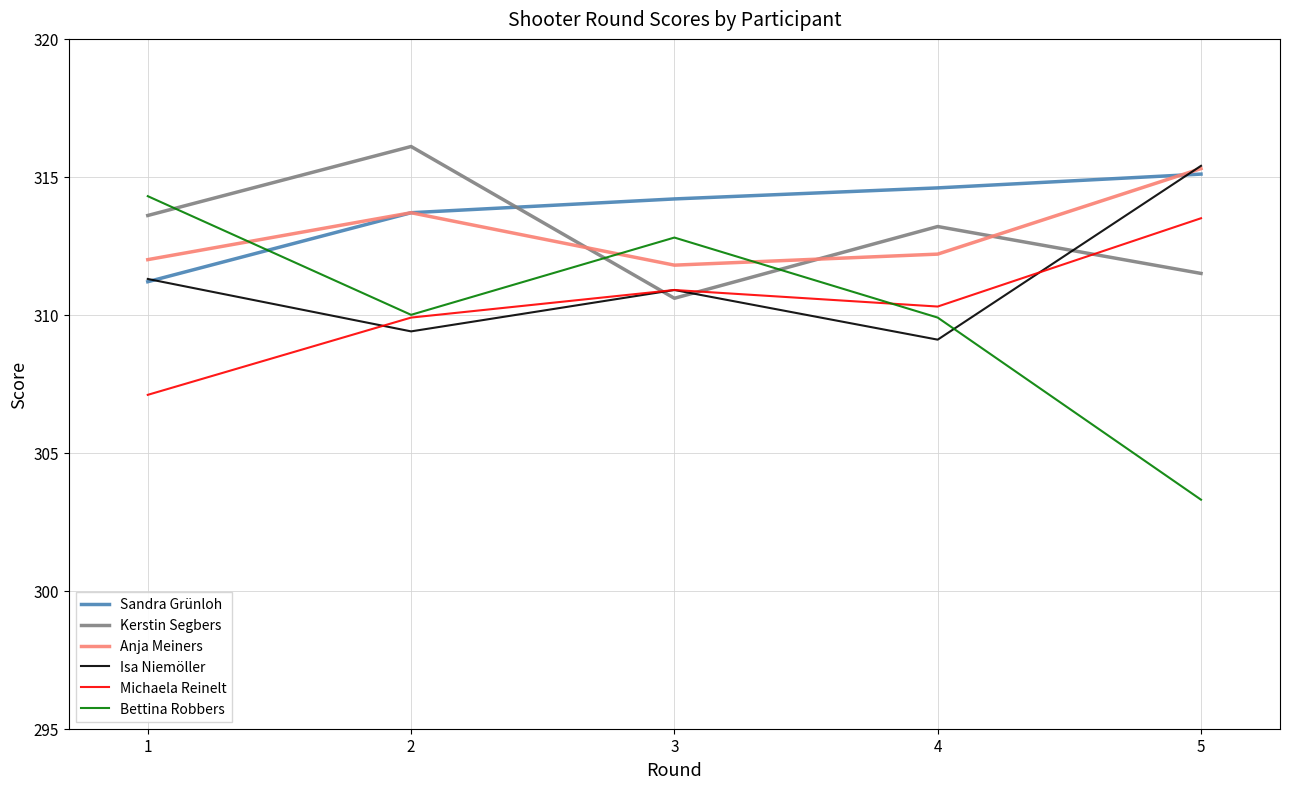

Does the chart have visible grid lines?

Yes